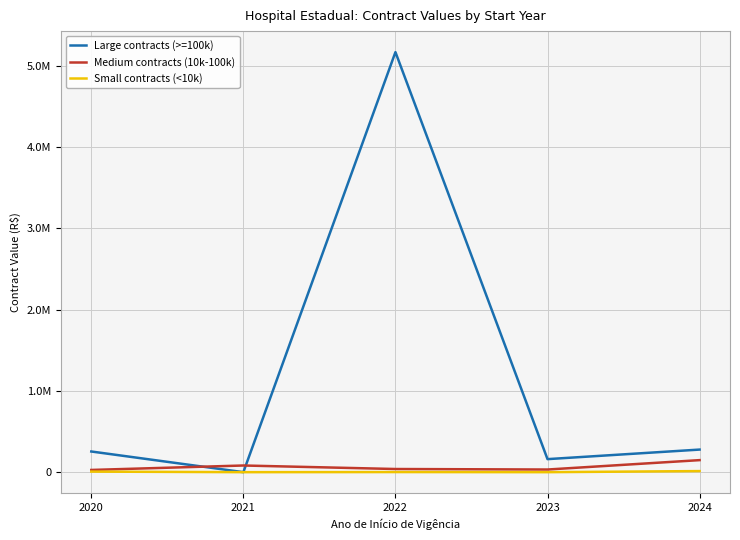

Does the chart display data point markers on the line(s)?

No